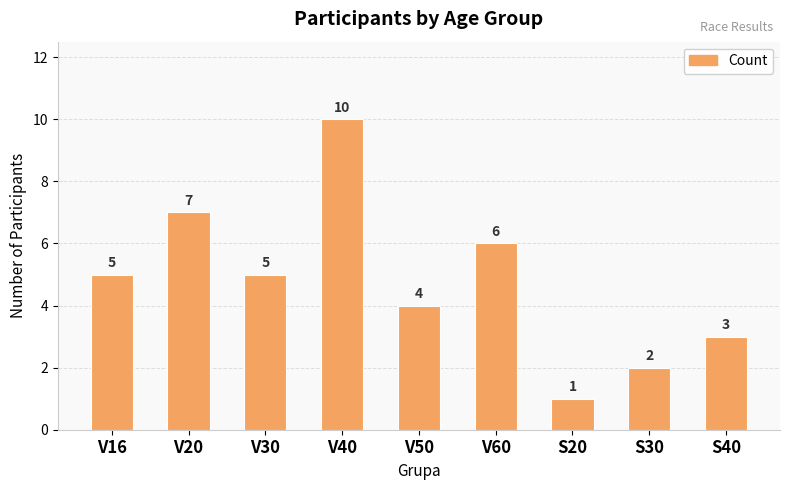

What position from the left is S40?

9